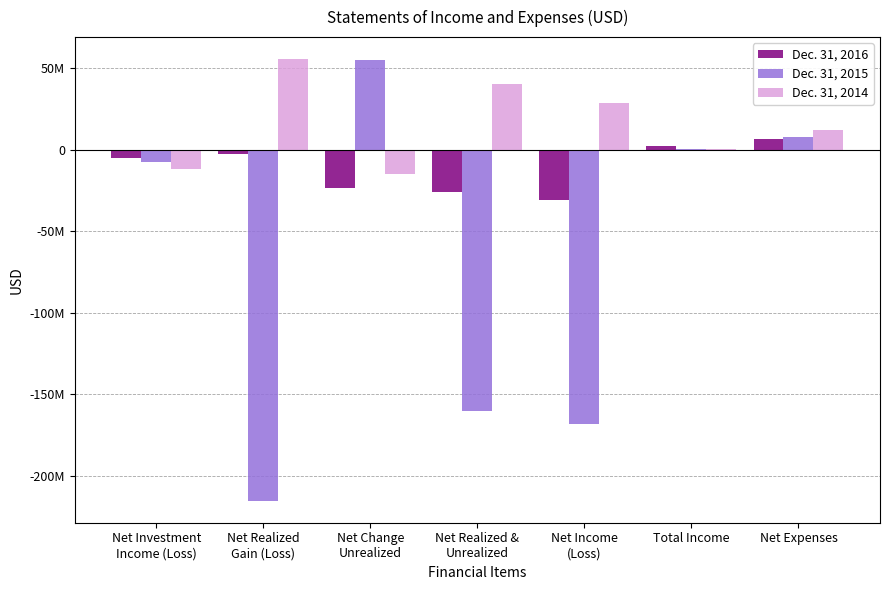

What are all the series names shown in the legend?

Dec. 31, 2016, Dec. 31, 2015, Dec. 31, 2014